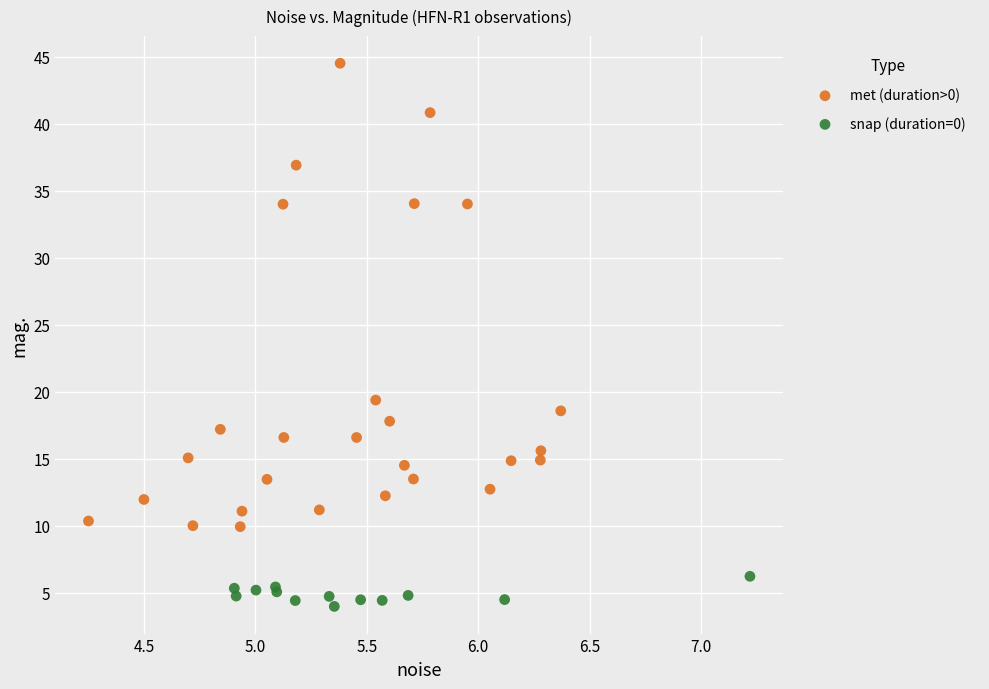

Which series reaches the maximum Y coordinate?

met (duration>0)